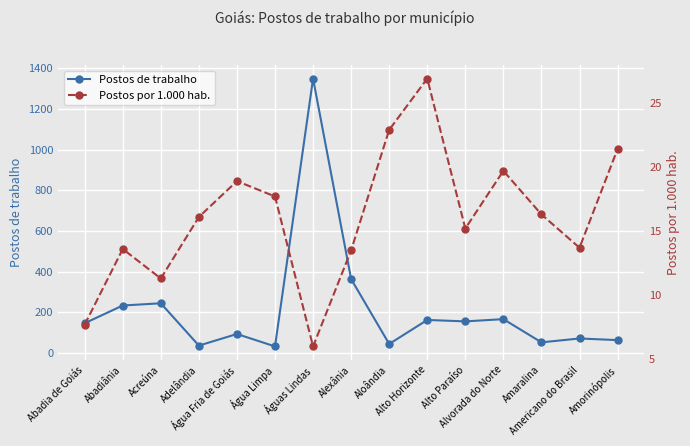

Is this an area chart (filled region under the line)?

No